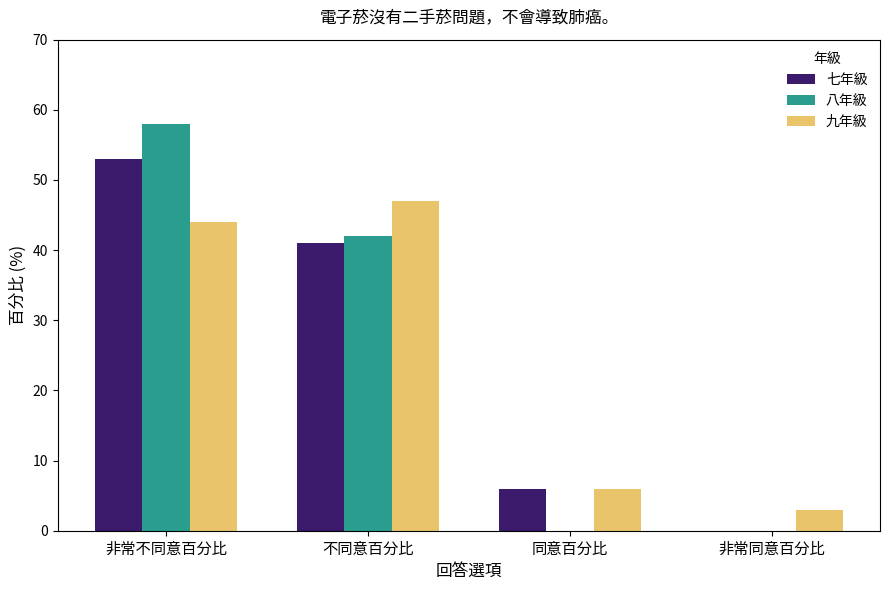

How many distinct data groups are displayed?

3